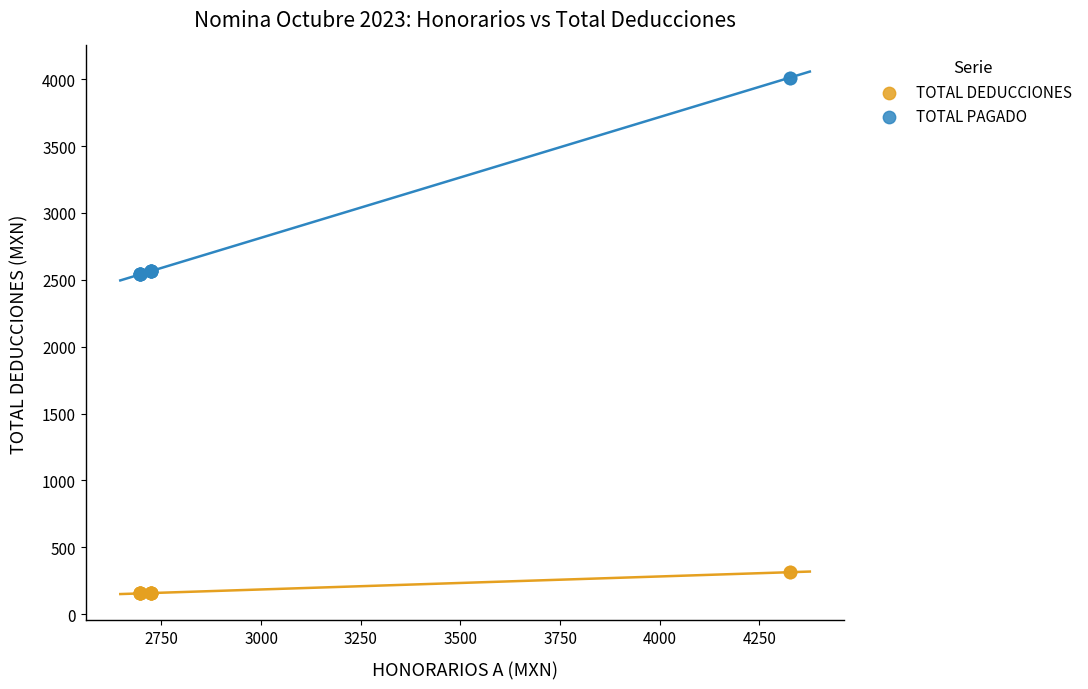

Which series reaches the maximum Y coordinate?

TOTAL PAGADO